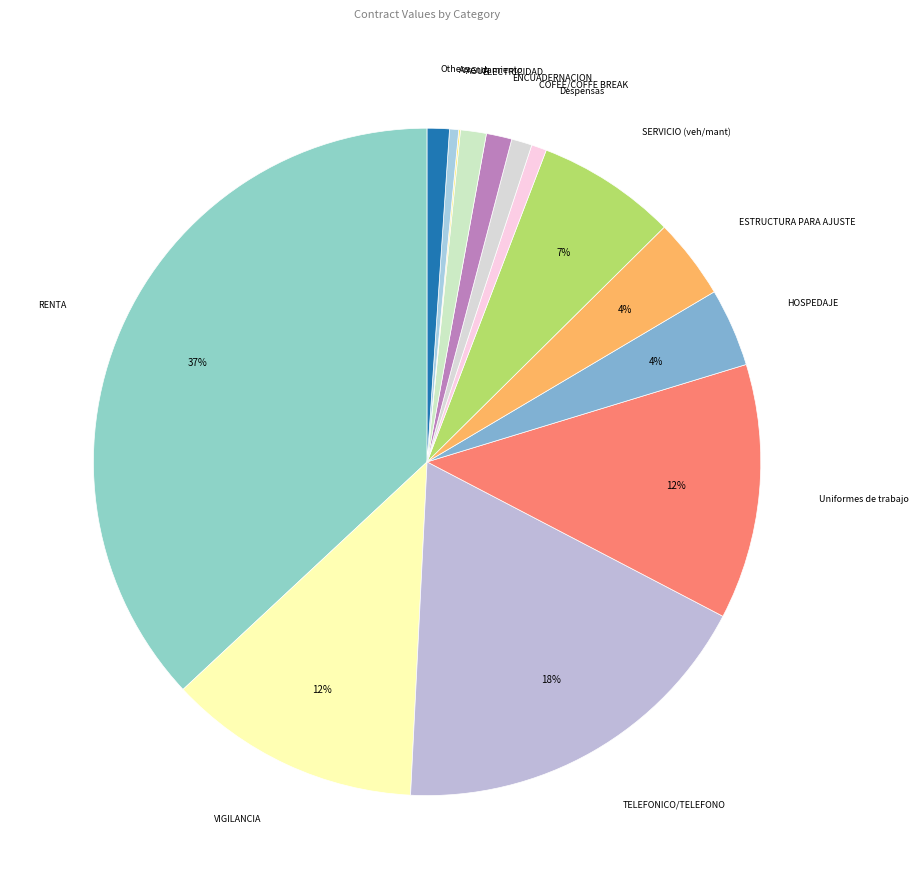

Do HOSPEDAJE and Uniformes de trabajo together represent more than half of the pie?

No